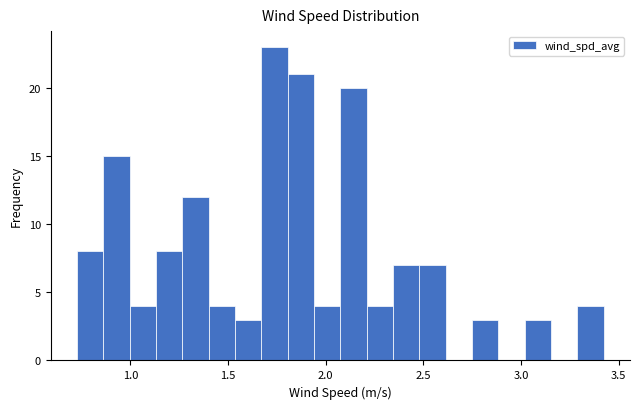

Read against the x-axis, roughly where is the centre of the tallest bar?

1.75